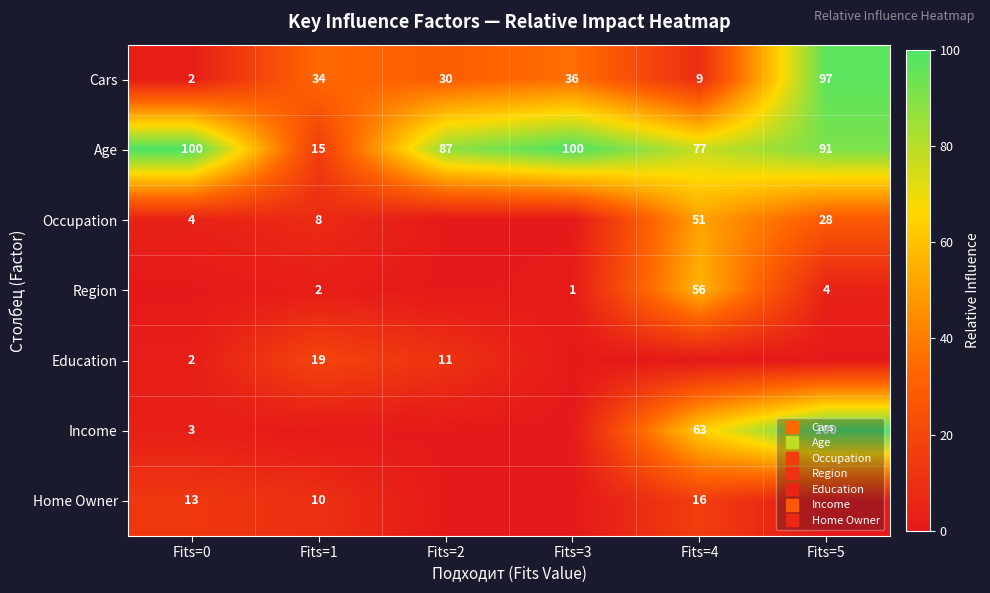

The Age series shows 15 at Fits=1. True or false?

True